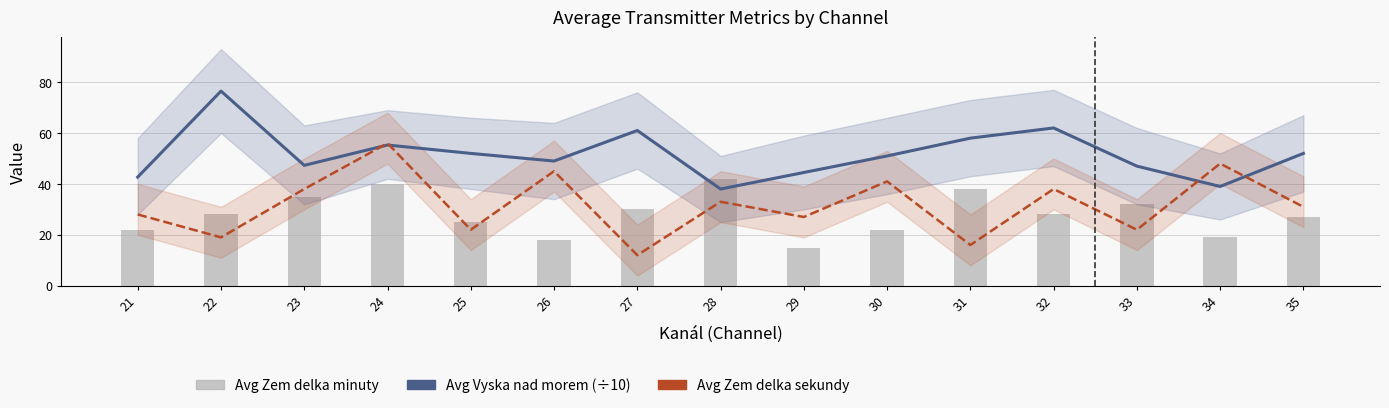

Reading left to right, extract all data points from this chart.

Avg Vyska nad morem (÷10): 21=42.7	22=76.5	23=47.3	24=55.3	25=52.0	26=49.0	27=61.0	28=38.0	29=44.5	30=51.0	31=58.0	32=62.0	33=47.0	34=39.0	35=52.0
Avg Zem delka sekundy: 21=28.0	22=19.0	23=38.0	24=56.0	25=22.0	26=45.0	27=12.0	28=33.0	29=27.0	30=41.0	31=16.0	32=38.0	33=22.0	34=48.0	35=31.0
Avg Zem delka minuty: 21=22.0	22=28.0	23=35.0	24=40.0	25=25.0	26=18.0	27=30.0	28=42.0	29=15.0	30=22.0	31=38.0	32=28.0	33=32.0	34=19.0	35=27.0